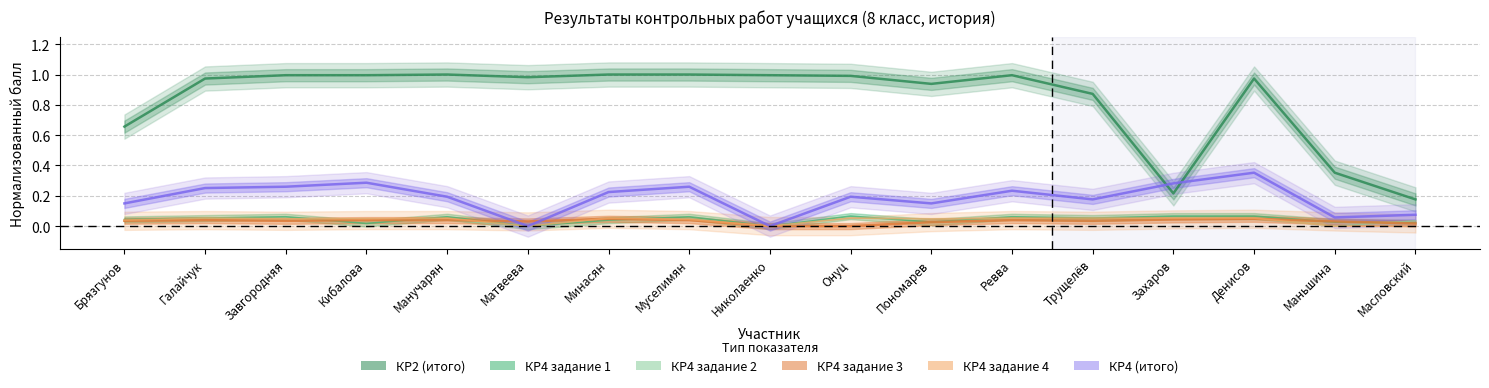

True or false: КР4 задание 4 and КР2 (итого) cross at least once.

False